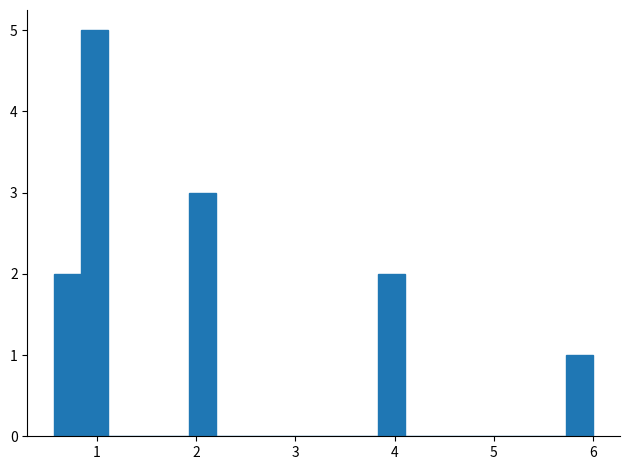

Around what value on the x-axis is the tallest bar? Give the approximate position of its centre, as read against the axis.

1.0